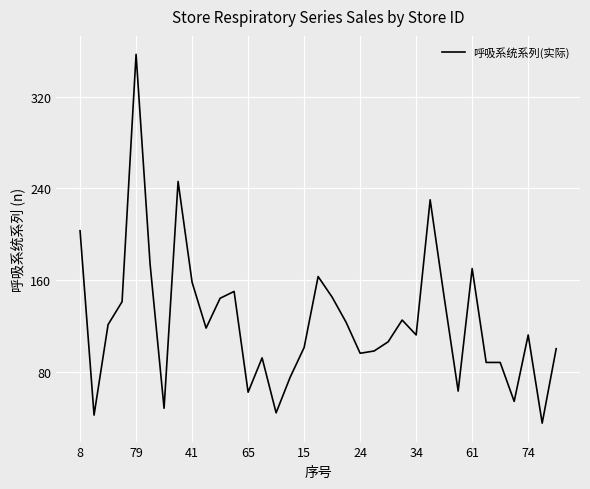

How many lines are shown in the chart?

1